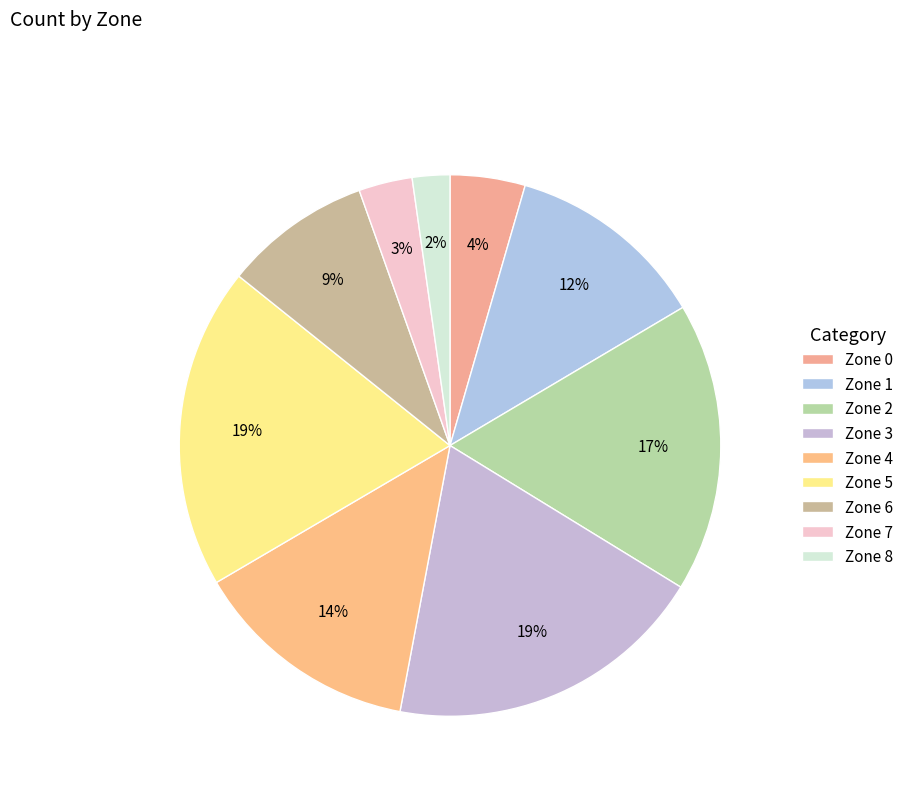

Rank the categories by value from highest to lowest.

Zone 3, Zone 5, Zone 2, Zone 4, Zone 1, Zone 6, Zone 0, Zone 7, Zone 8